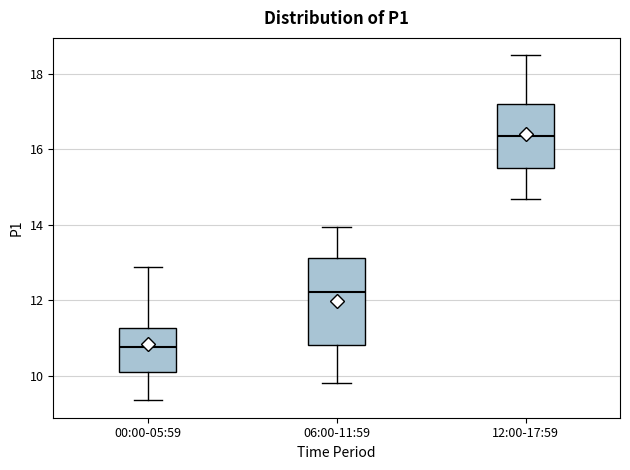

Reading left to right, read every box against the y-axis: the position of its median line, the range the box covers, and the ends of its whiskers. The values are not printed on the chart, so give them approximately, as read against the axis.

00:00-05:59: median 10.8, box 10.2 to 11.2, whiskers 9.4 to 12.8
06:00-11:59: median 12.2, box 10.8 to 13.2, whiskers 9.8 to 14.0
12:00-17:59: median 16.4, box 15.6 to 17.2, whiskers 14.8 to 18.6